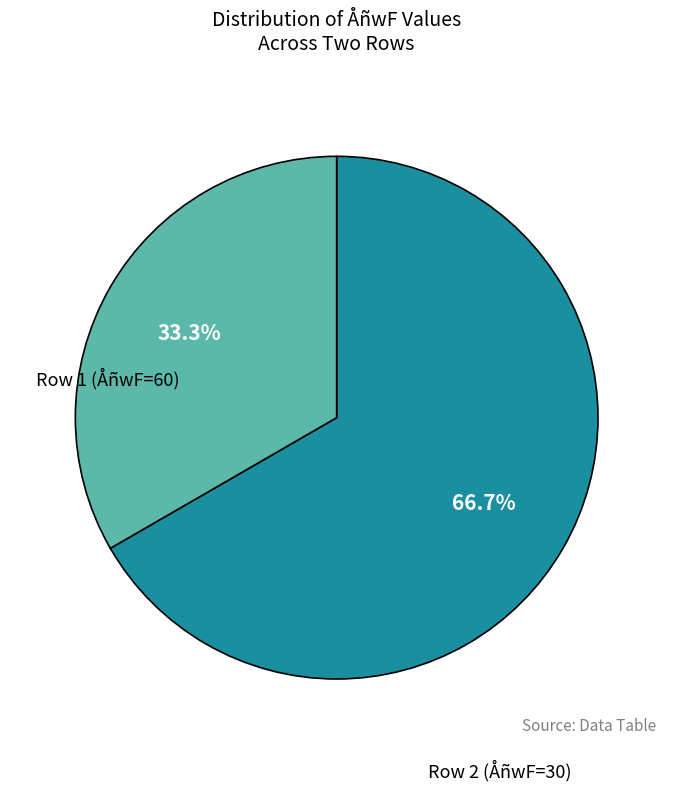

How many slices are in this pie chart?

2